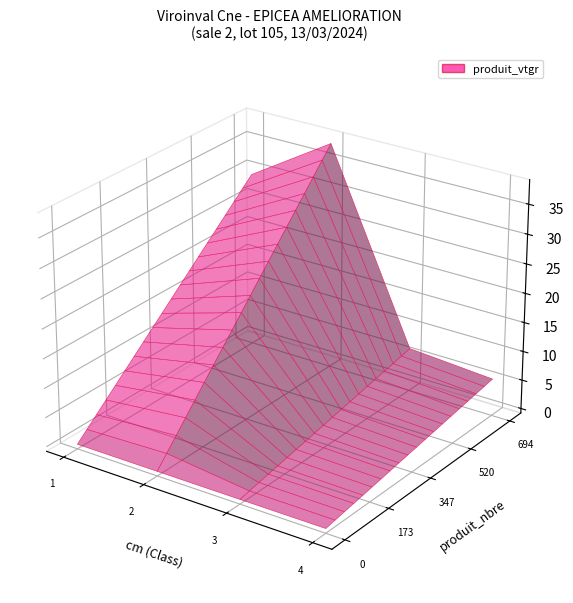

Reading left to right, what are all the values shown in this chart?

cm: 1=1.0	2=2.0	3=3.0	4=4.0
produit_nbre: 1=694.0	2=252.0	3=22.0	4=13.0
produit_vtgr: 1=29.4	2=38.3	3=6.6	4=5.6